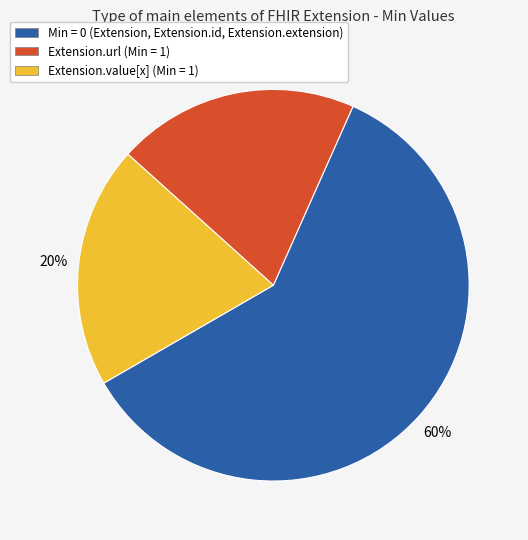

To the nearest percent, what is the average slice percentage?

33%